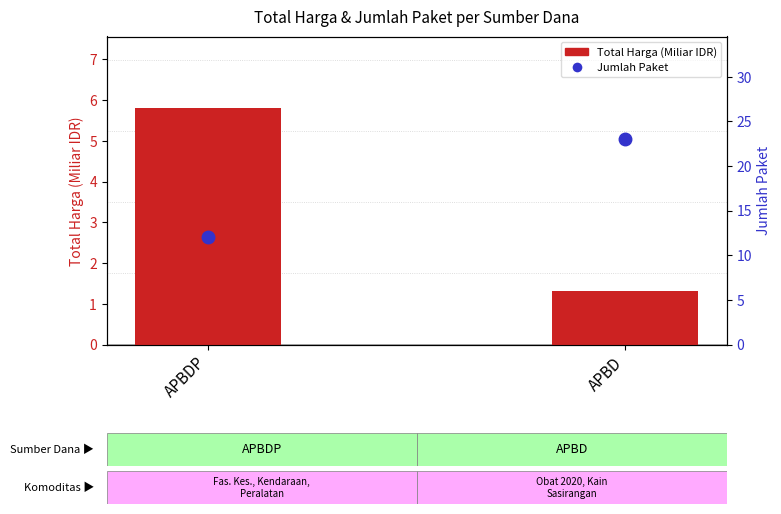

List the series in order of their peak value, lowest first.

Total Harga (Miliar), Jumlah Paket